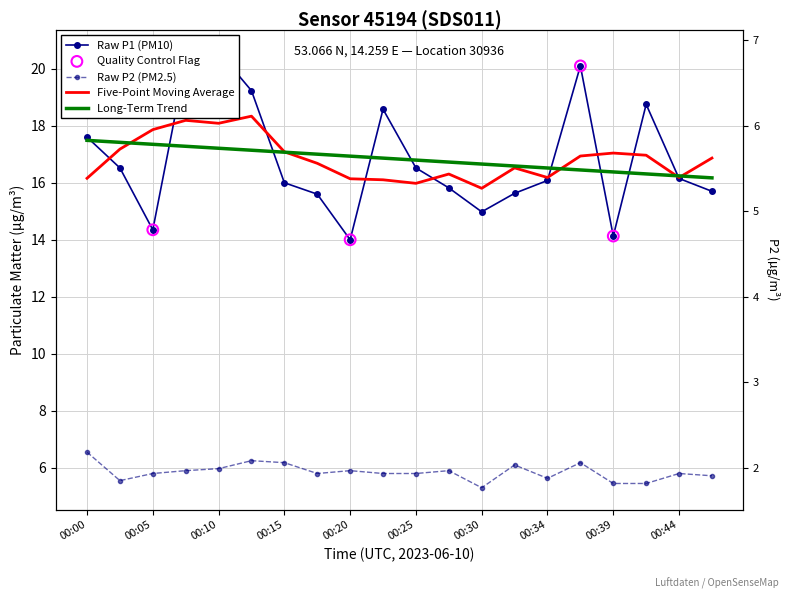

Which series contains the lowest Y value?

P2